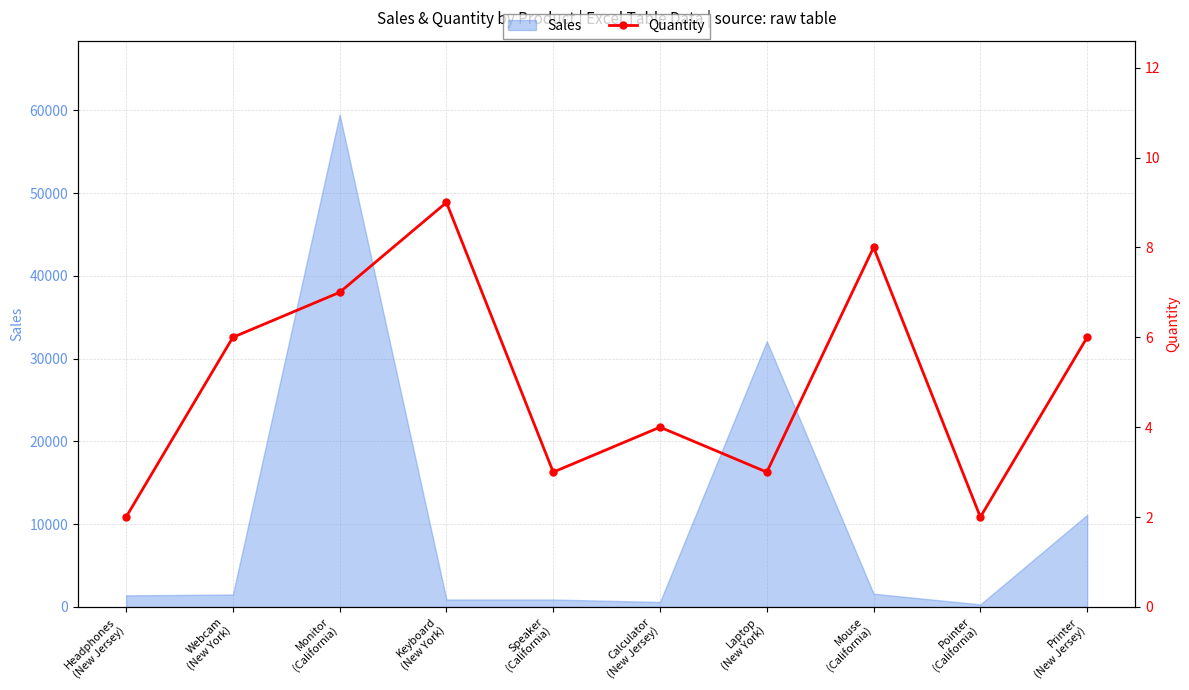

Between Webcam
(New York) and Headphones
(New Jersey), which is larger?

Webcam
(New York)